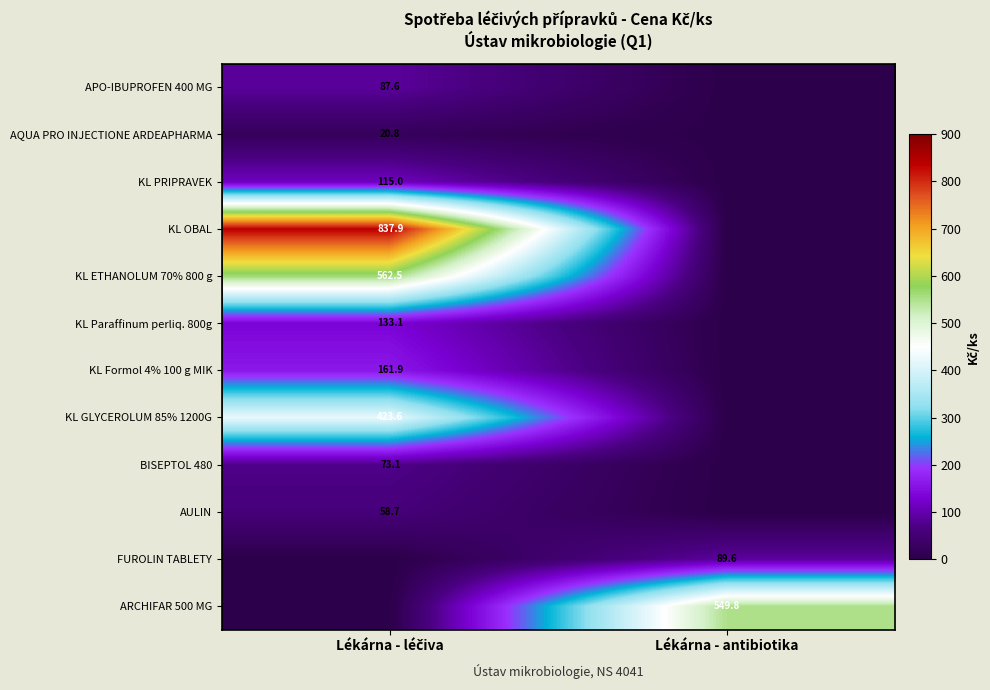

What is the total value across all series at Lékárna - antibiotika?

639.4